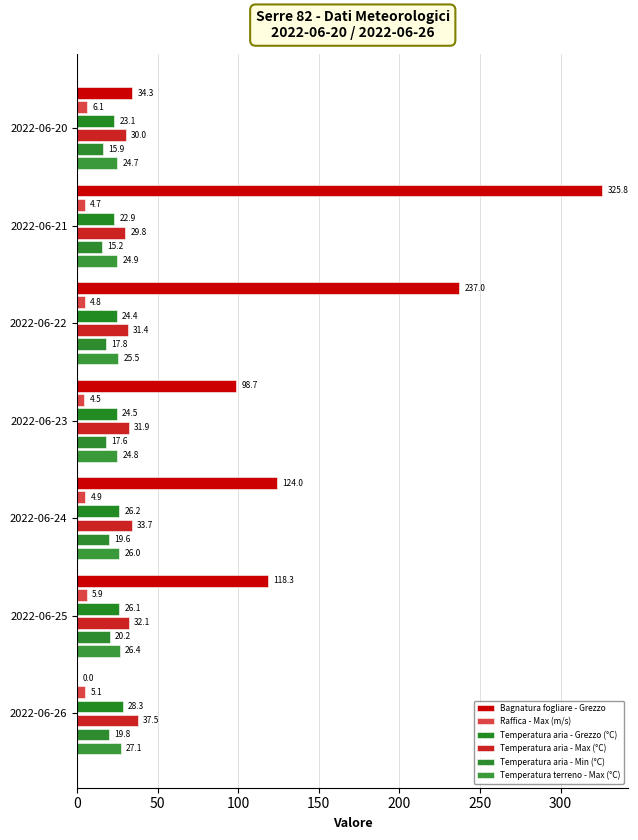

At how many categories does at least one series exceed 288?

1